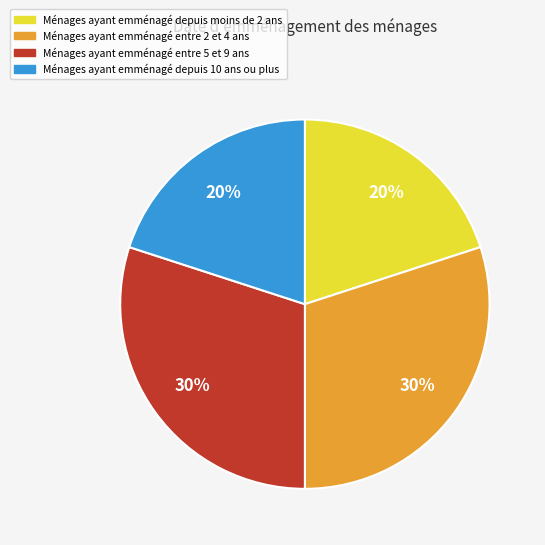

Is there any slice that represents more than half of the pie?

No